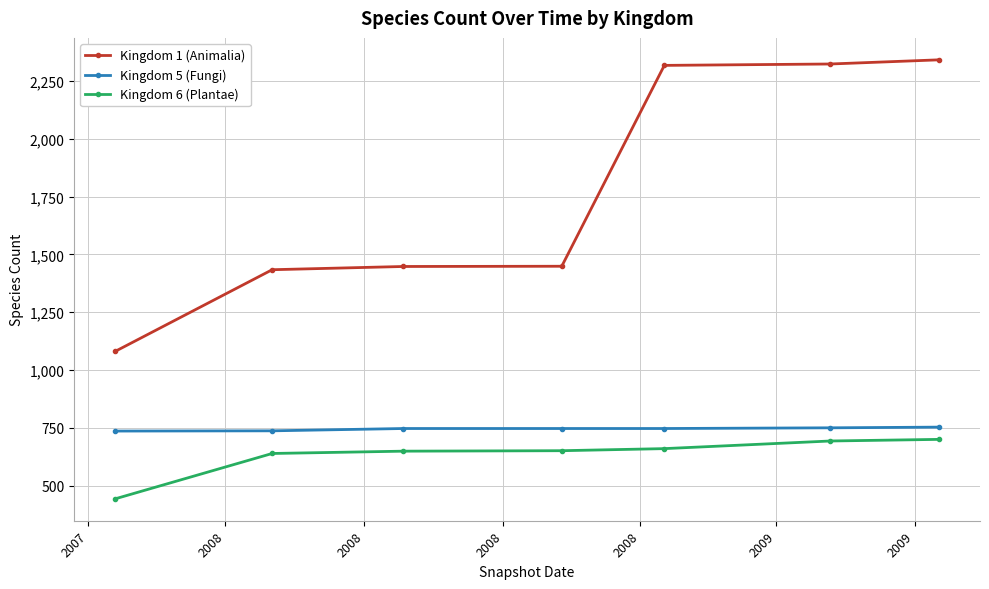

True or false: Kingdom 1 (Animalia) and Kingdom 6 (Plantae) intersect in this chart.

False